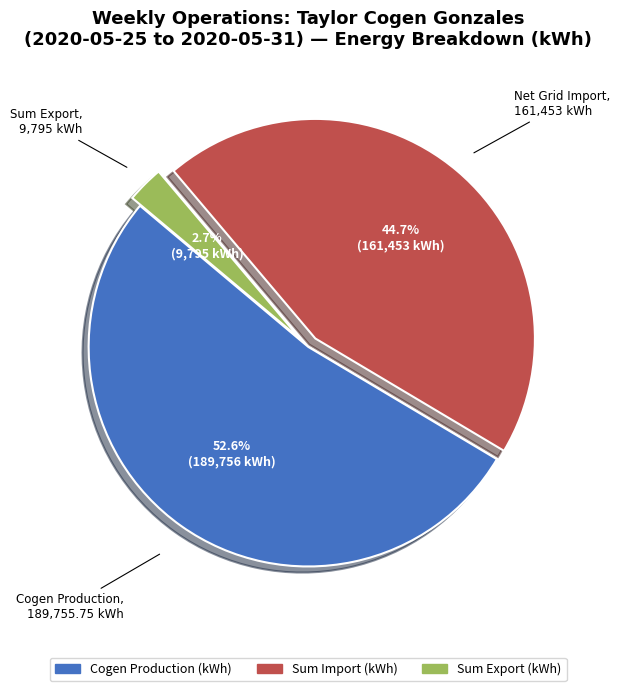

True or false: Cogen Production (kWh) accounts for 44% of the total.

False